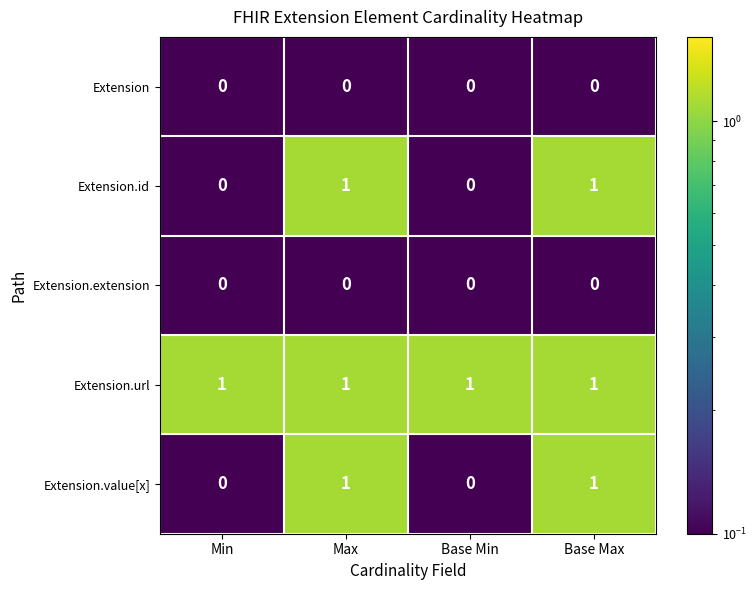

Reading right to left, list all the values displayed in this chart.

Extension: 0	0	0	0
Extension.id: 1	0	1	0
Extension.extension: 0	0	0	0
Extension.url: 1	1	1	1
Extension.value[x]: 1	0	1	0